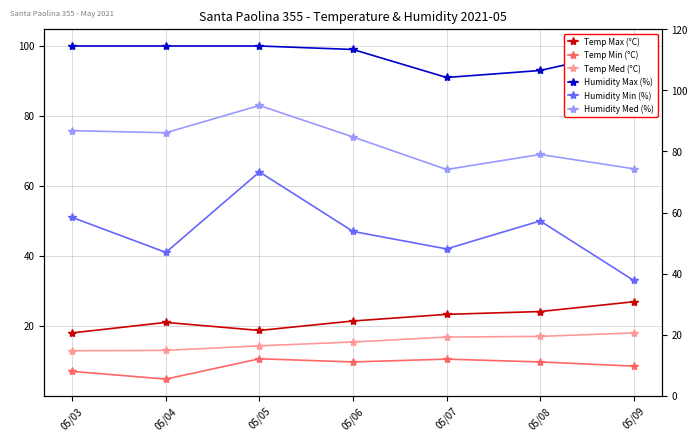

What is the highest value of the Humidity Min (%) series?

64.0